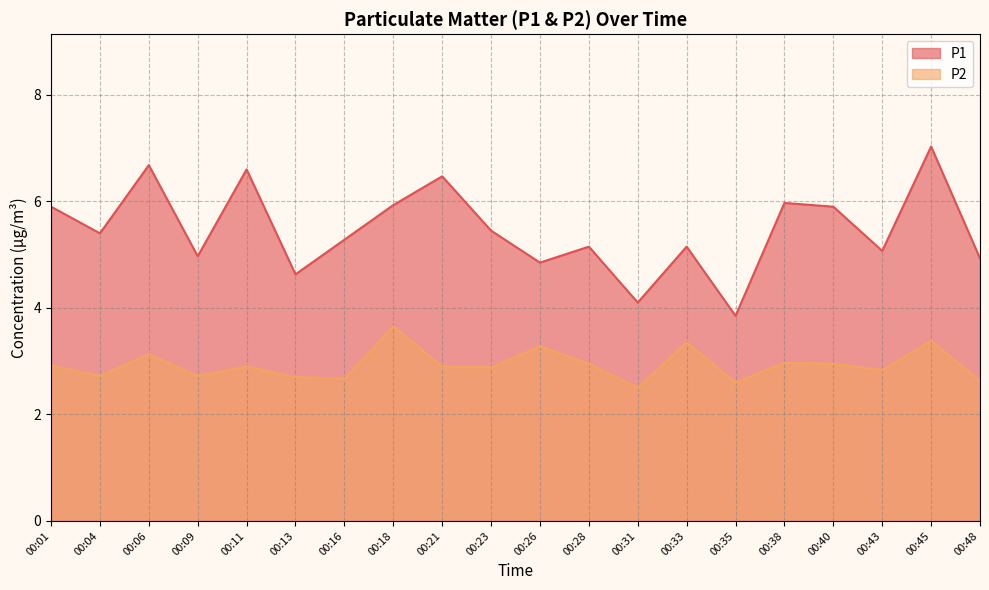

How many data points does each series have?

20